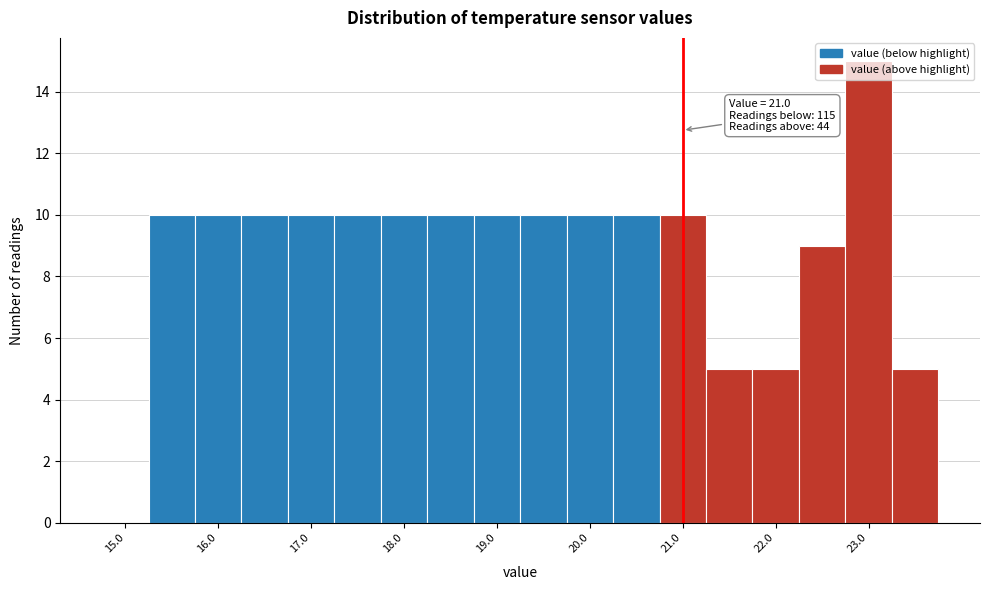

Which range on the x-axis has the tallest bar?

22.75 to 23.25